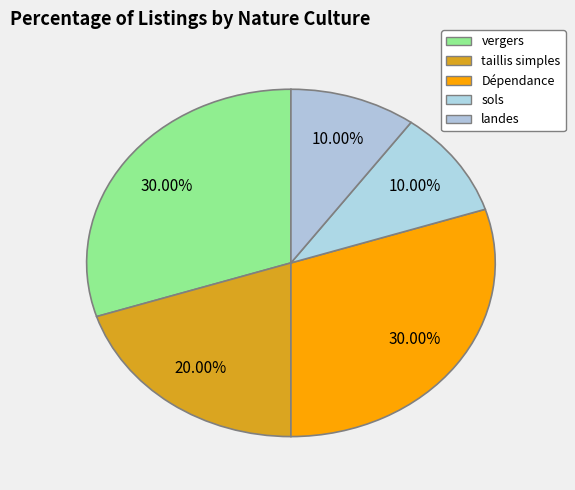

How many slices are in this pie chart?

5